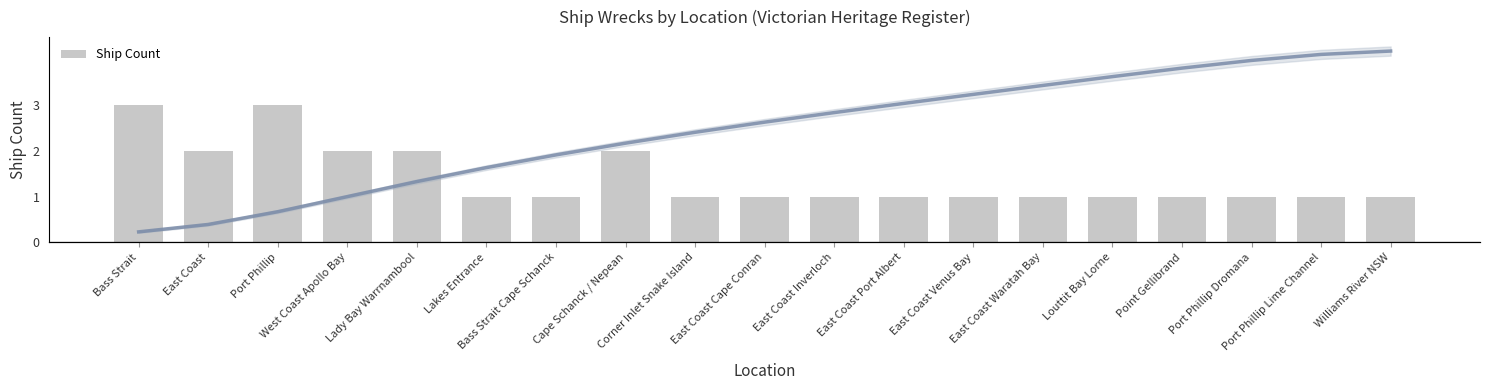

At which category is the sum across all series the highest?

Williams River NSW